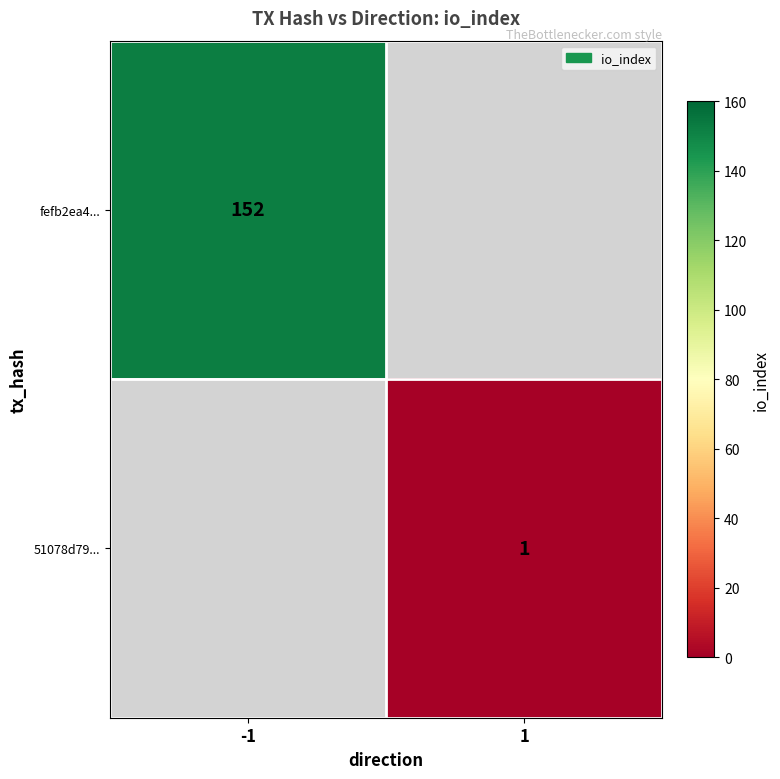

The value of fefb2ea4... at -1 is 207. True or false?

False